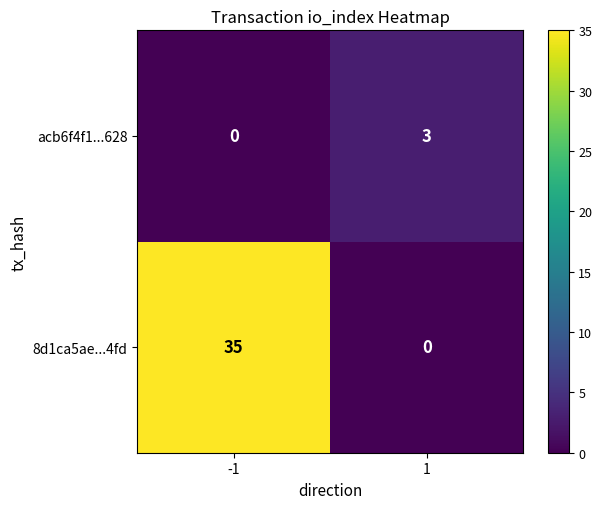

What is the sum of the 8d1ca5ae...4fd values at 1 and -1?

35